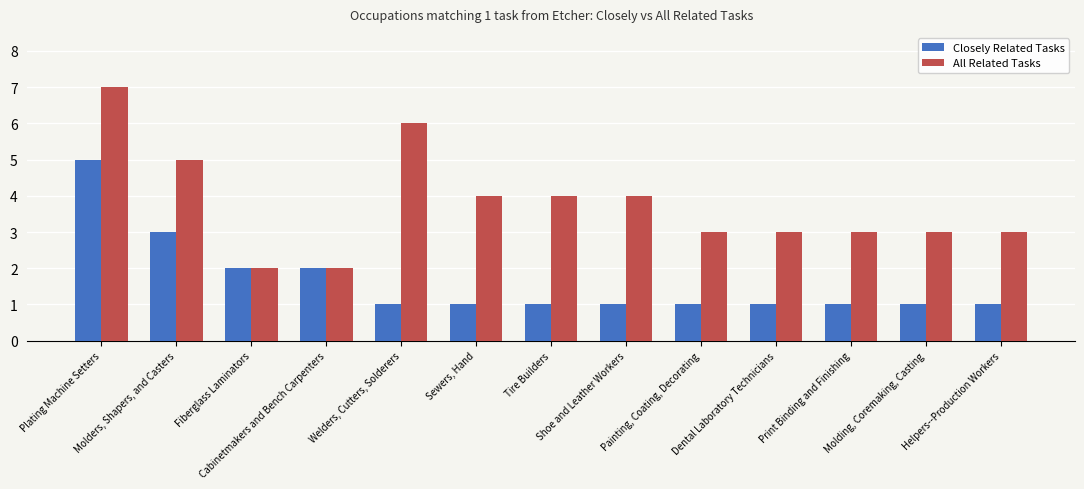

Rank the series by their maximum value, from lowest to highest.

Closely Related Tasks, All Related Tasks